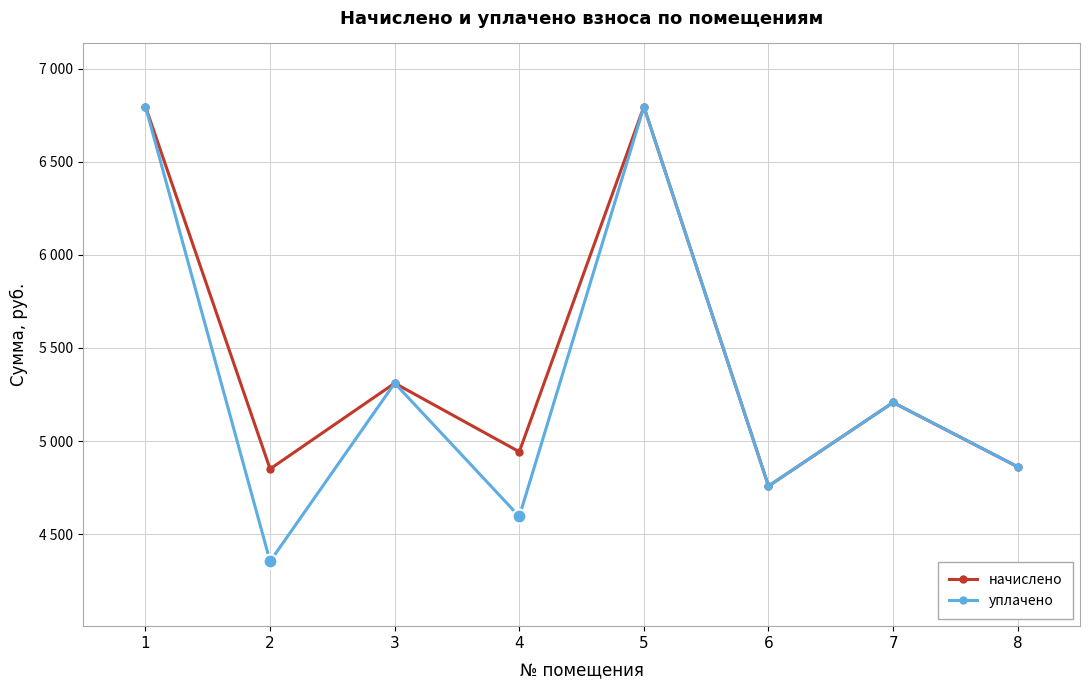

What are all the series names shown in the legend?

начислено, уплачено